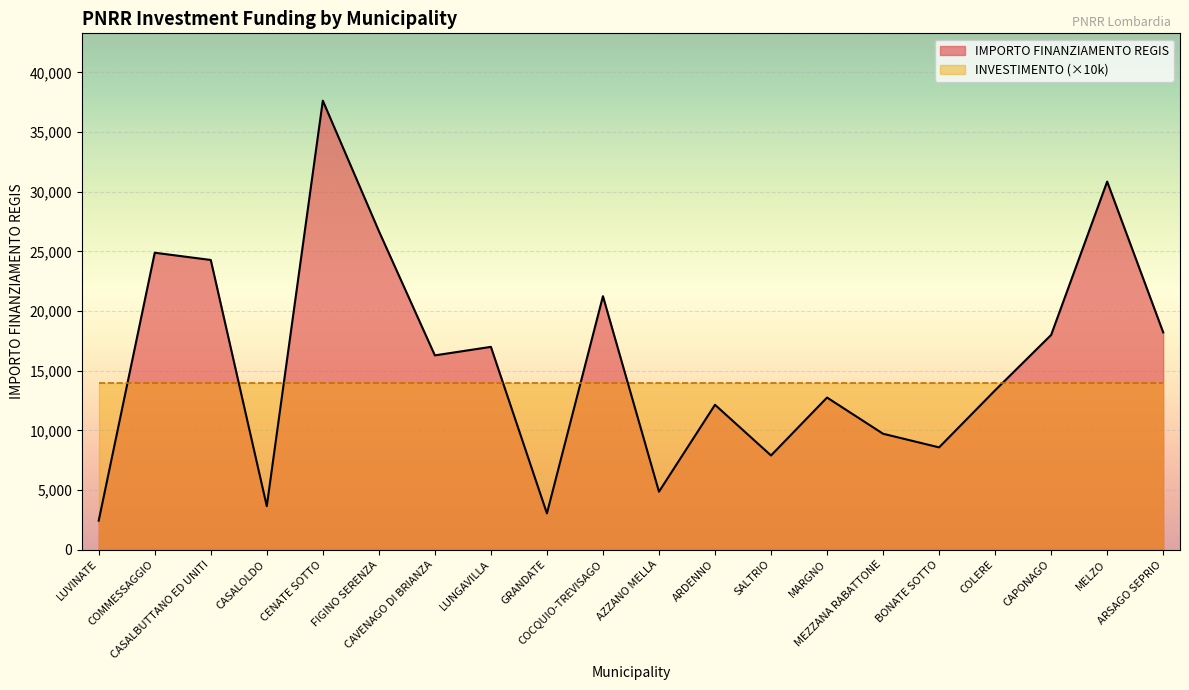

What is the smallest value displayed?

2428